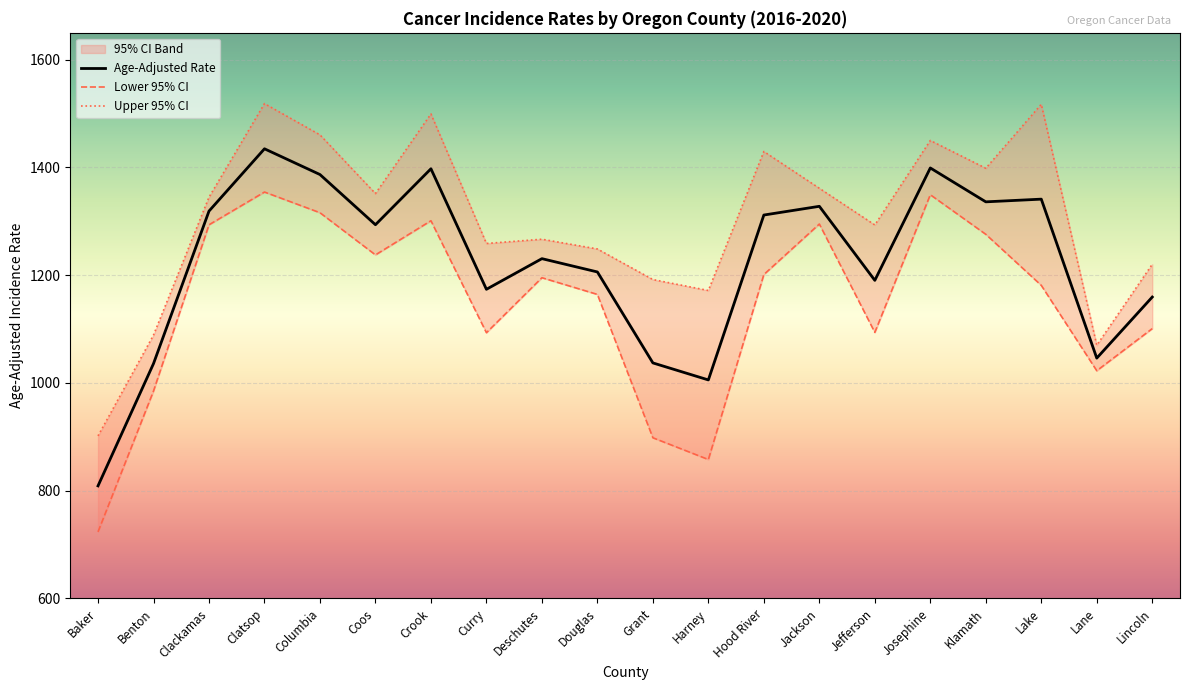

Is the value of Lower 95% CI at Hood River greater than the value of Age-Adjusted Rate at Klamath?

No